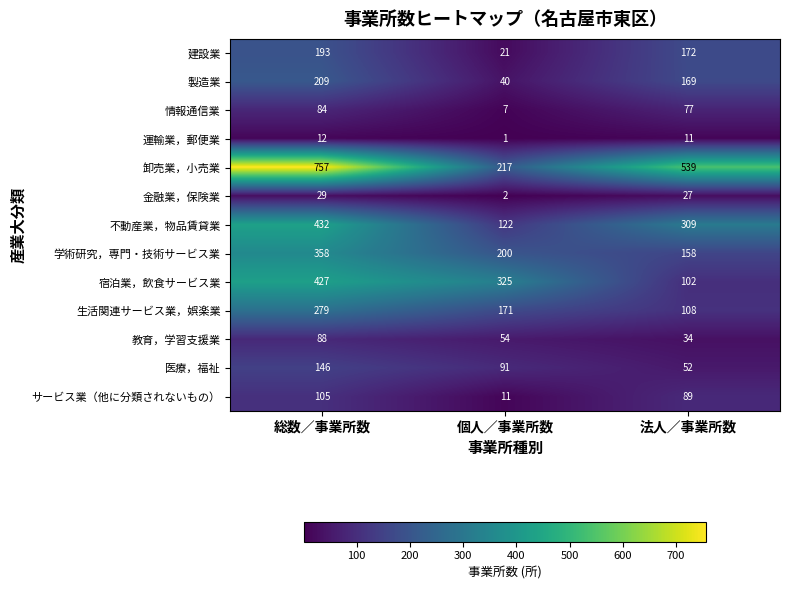

What is the spread (max minus min) of values at 総数／事業所数?

745